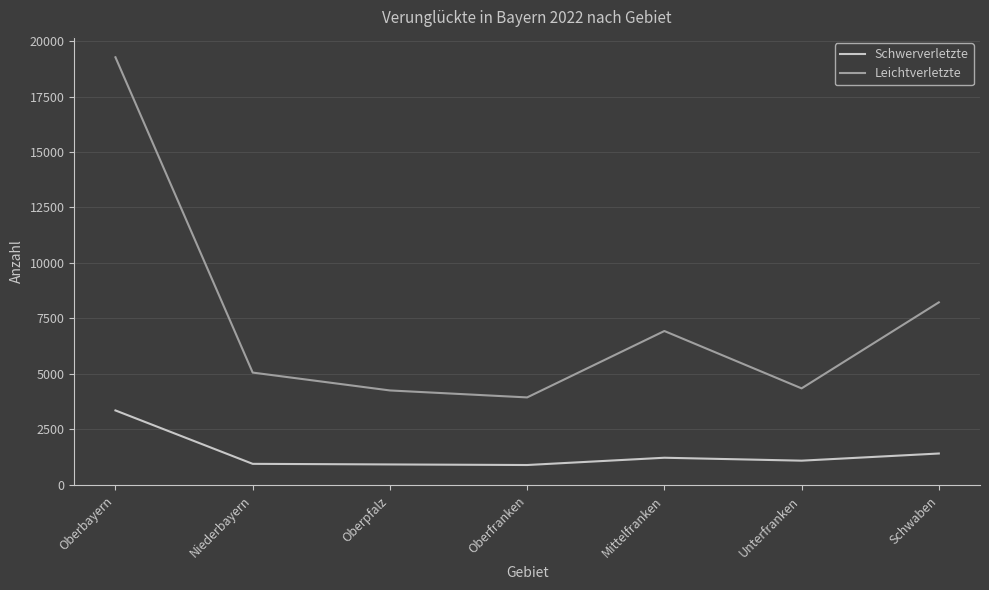

Where does the Schwerverletzte series first go above 1082?

Oberbayern